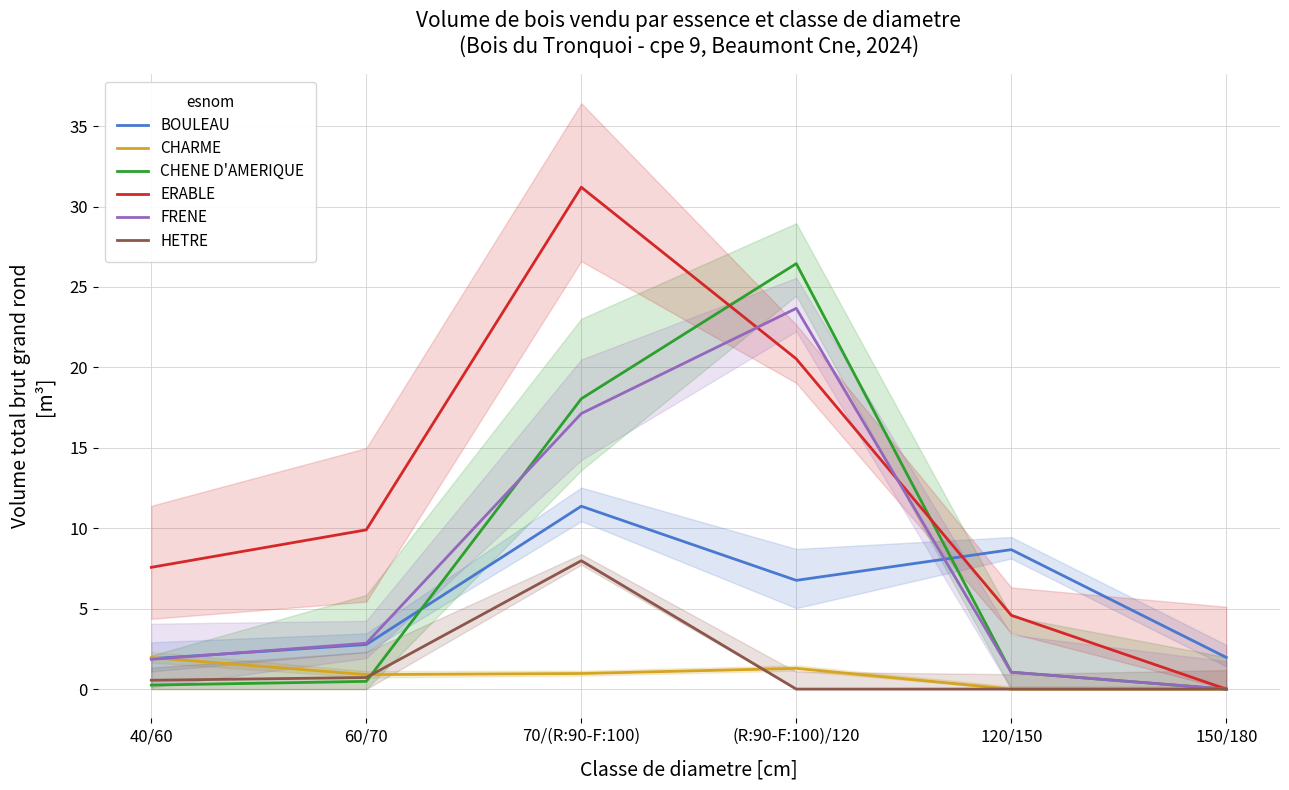

The value of FRENE at 40/60 is 1.9. True or false?

True